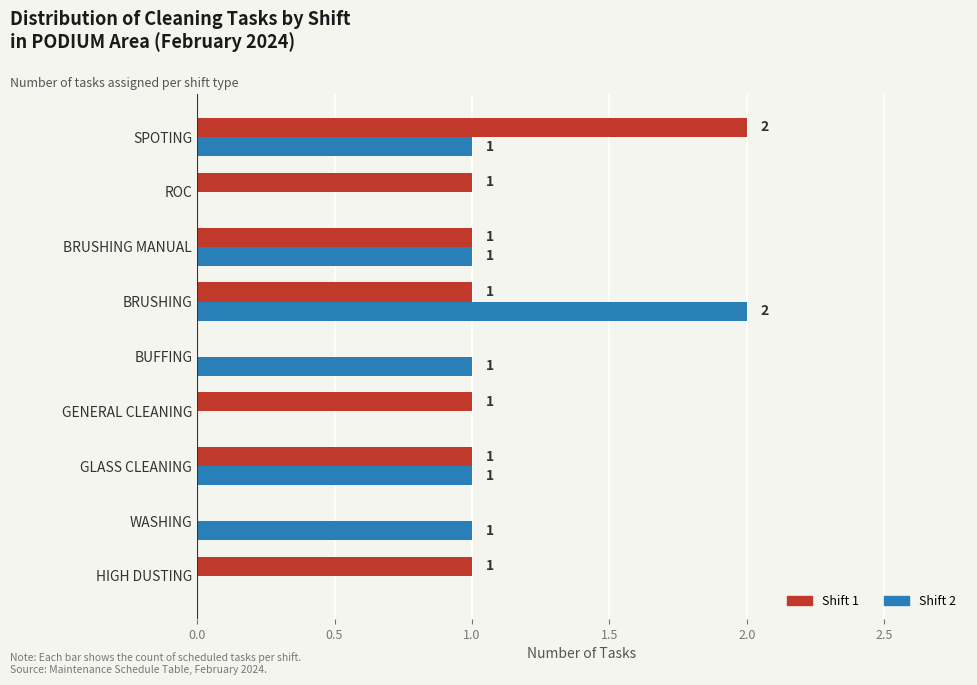

The value of Shift 1 at BRUSHING is 1. True or false?

True